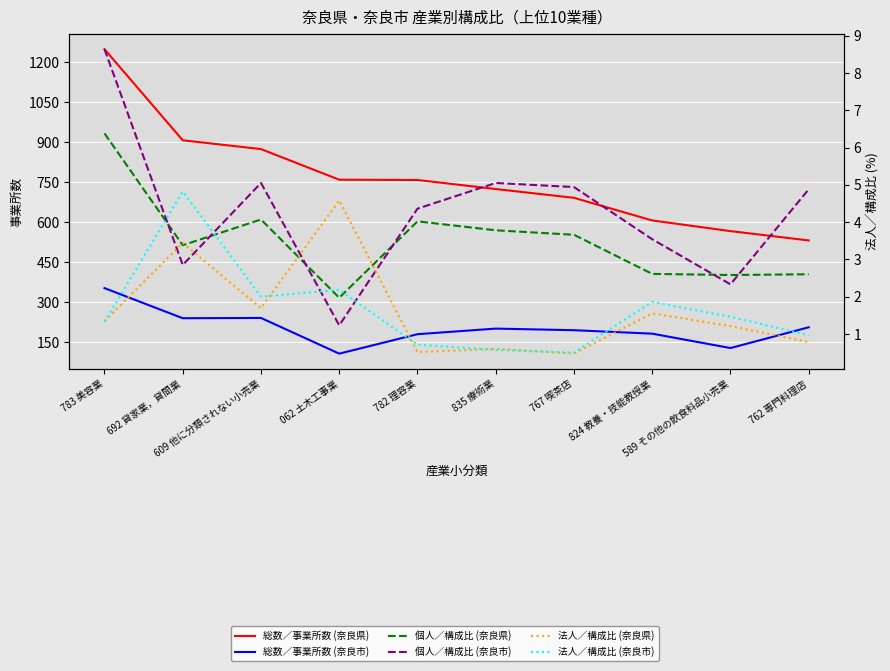

Where is 総数／事業所数 (奈良県) nearest to the value 890?

609 他に分類されない小売業